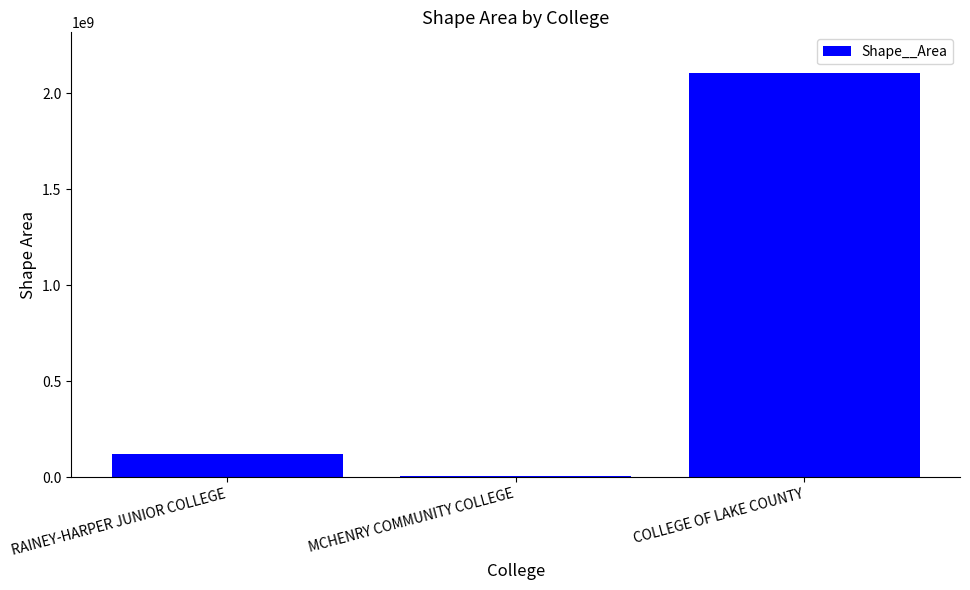

At which category does the chart reach its peak across all series?

COLLEGE OF LAKE COUNTY